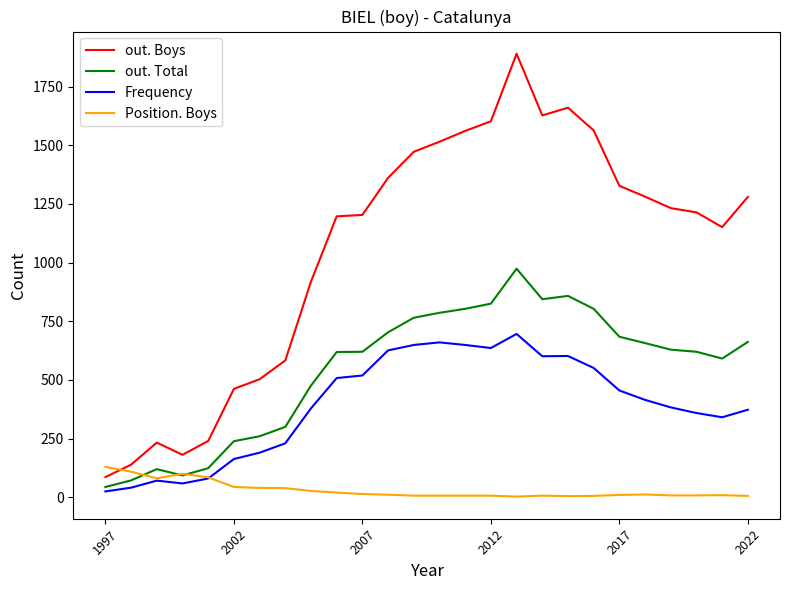

Which series has the largest total across all categories?

out. Boys